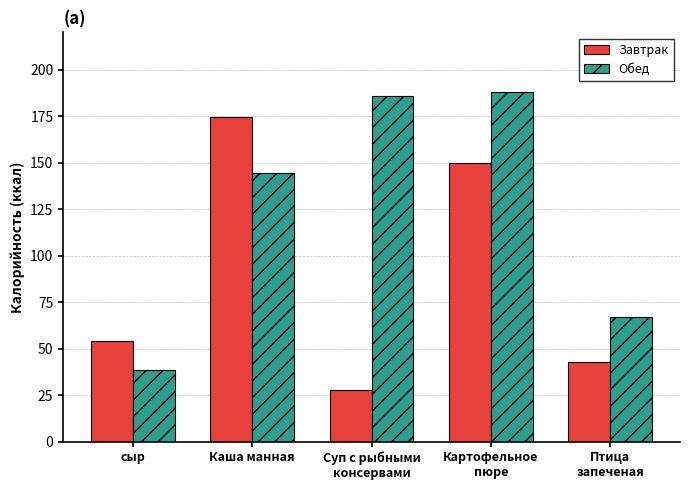

Which label corresponds to the largest value in the chart?

Картофельное
пюре